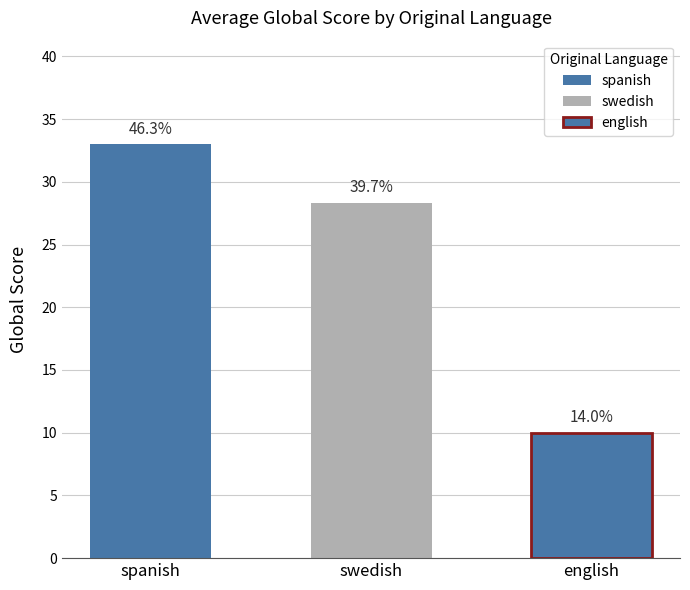

At which label is the value closest to 26?

swedish